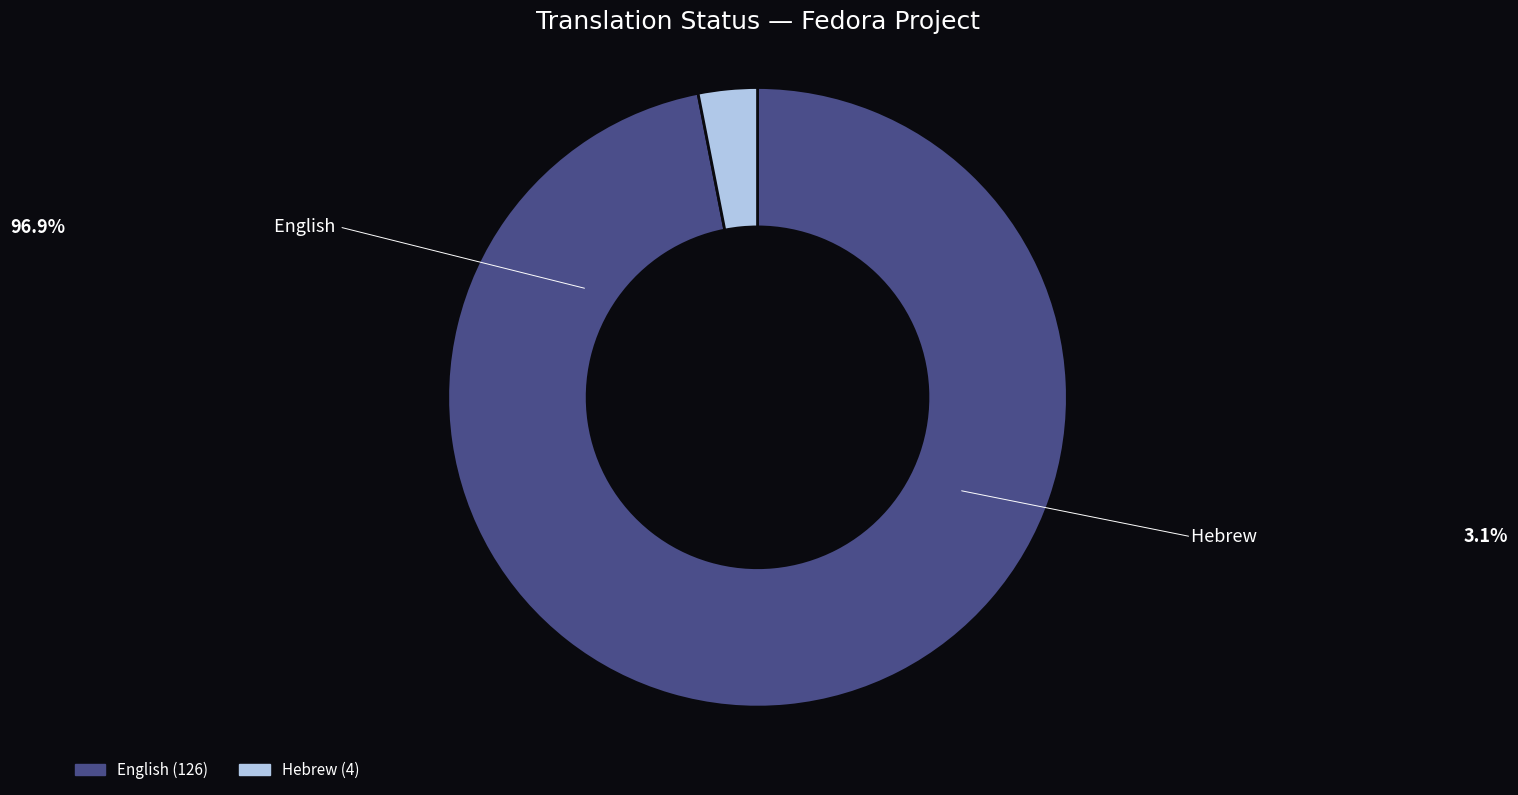

Which has a higher value, English or Hebrew?

English